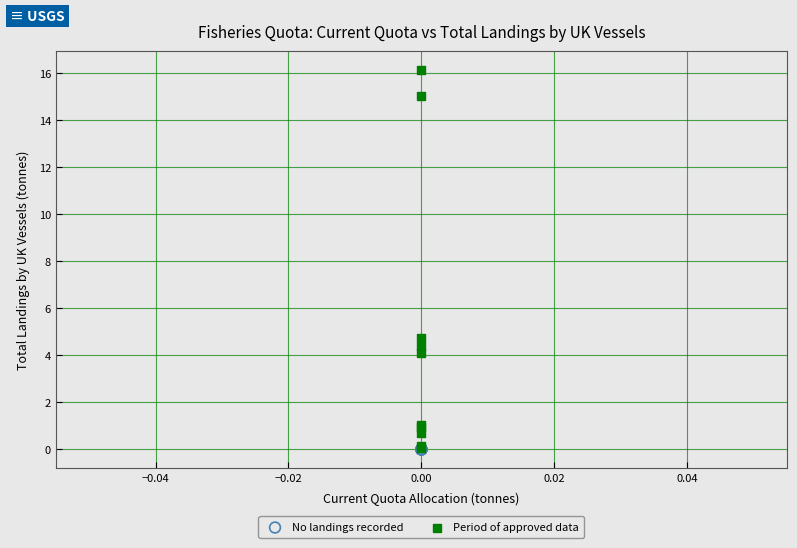

What are all the series names shown in the legend?

No landings recorded, Period of approved data